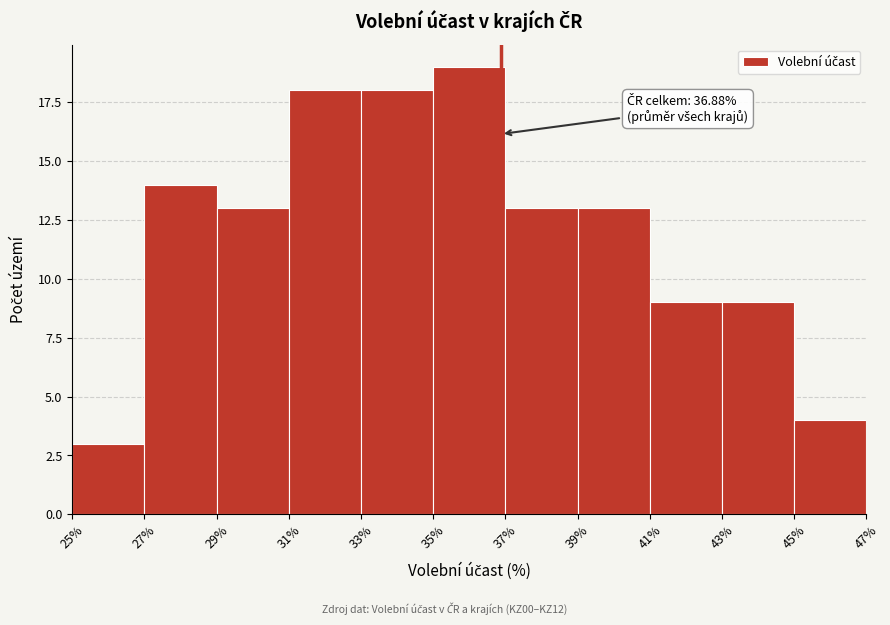

Which range on the x-axis has the tallest bar?

35% to 37%